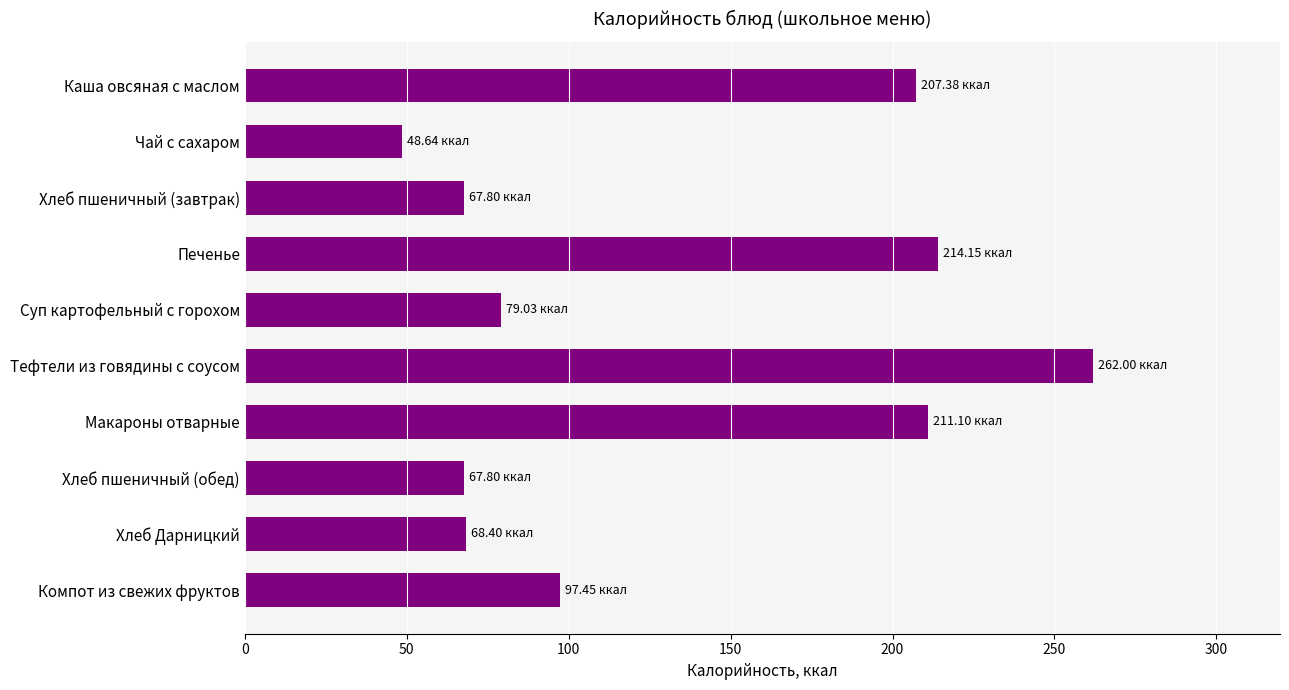

What is the label of the 10th bar from the bottom?

Каша овсяная с маслом